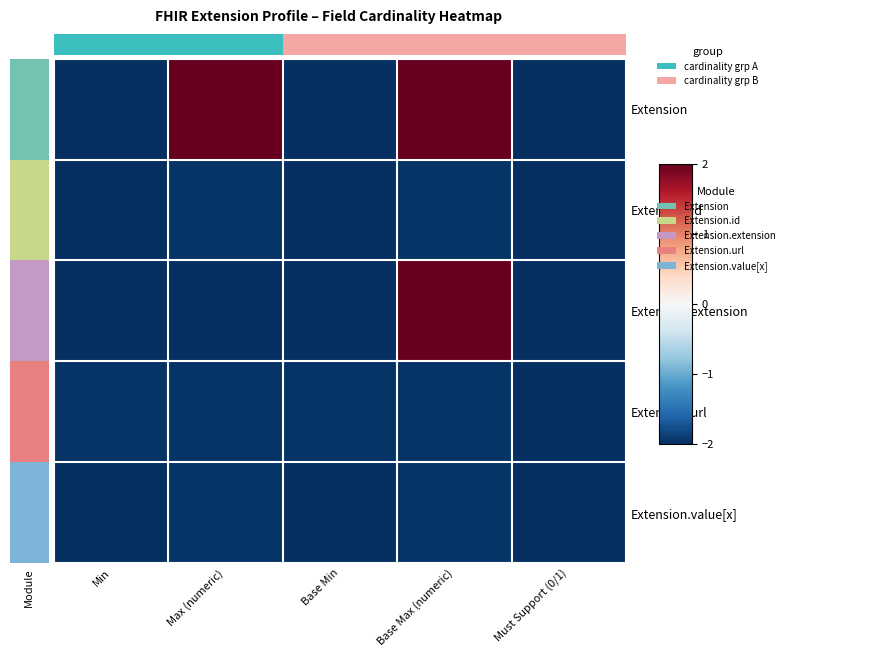

Between Must Support (0/1) and Min, which is larger?

Must Support (0/1)